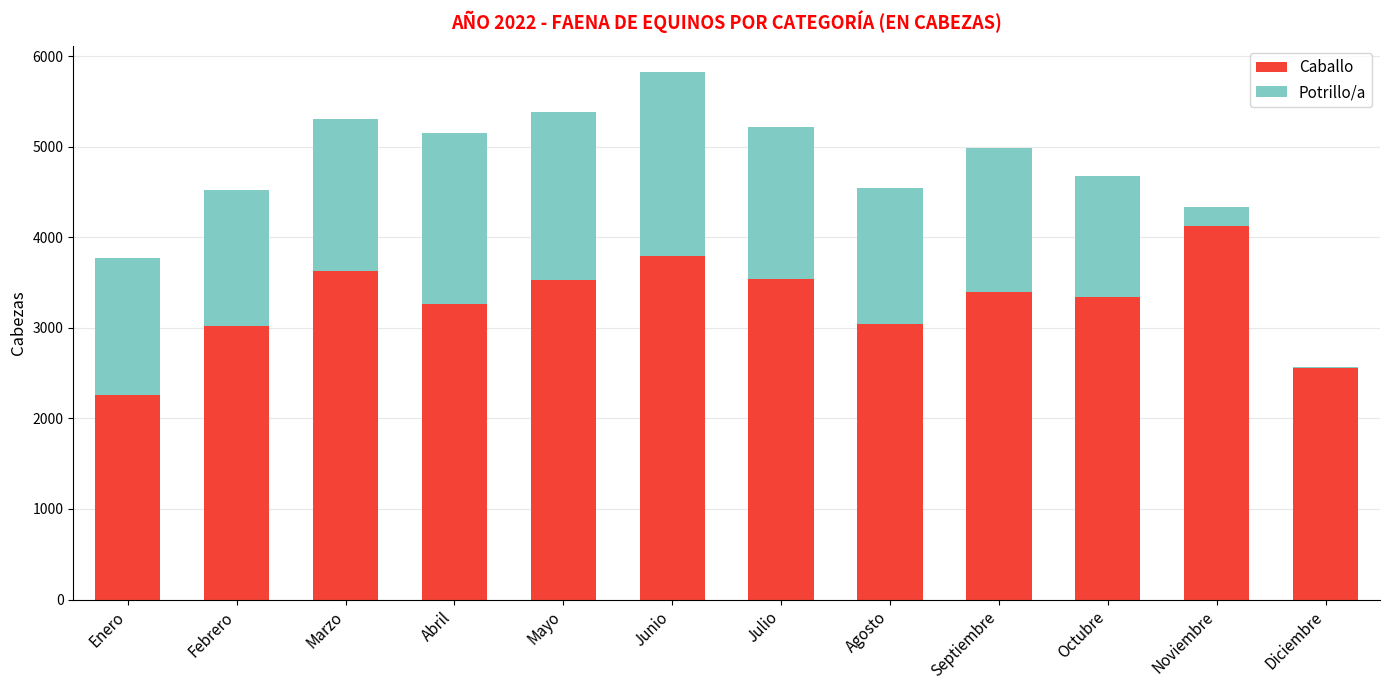

What is the total value across all series at Mayo?

5377.5